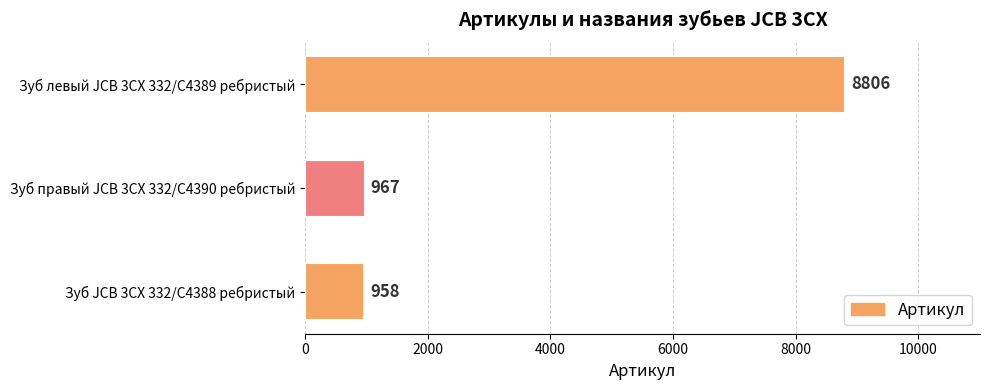

The value at Зуб JCB 3CX 332/C4388 ребристый is 958. True or false?

True